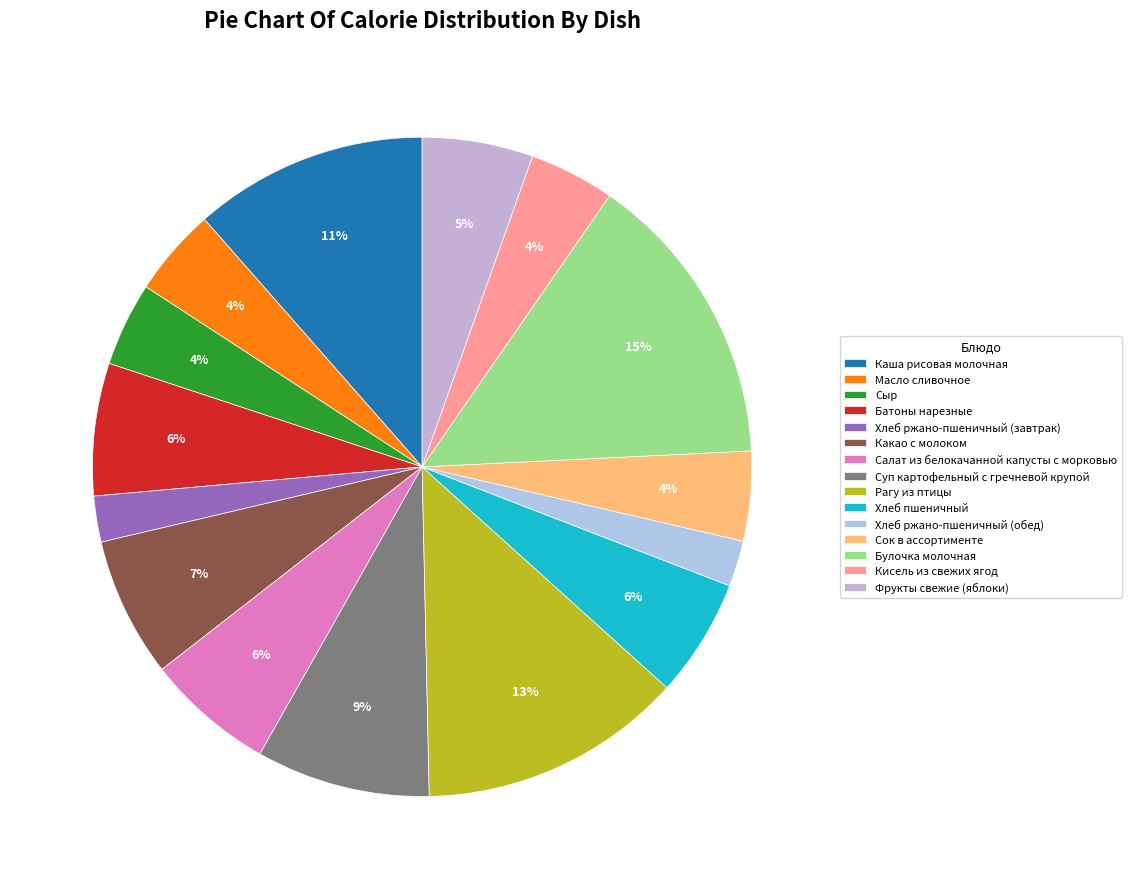

How many slices are in this pie chart?

15